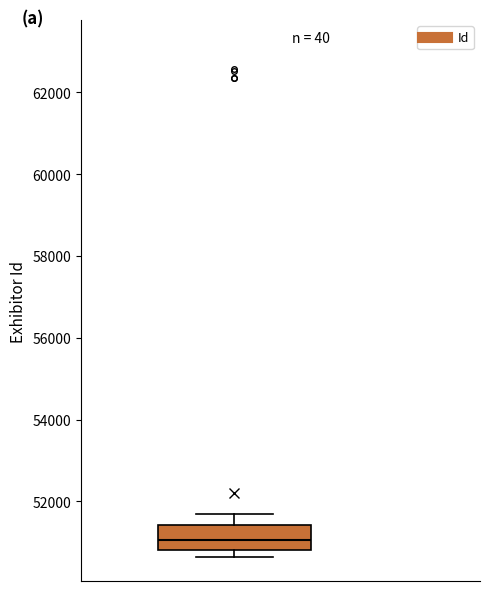

Read this box plot against the y-axis: the position of the median line, the range covered by the box, and the ends of both whiskers. The values are not printed on the chart, so give them approximately, as read against the axis.

median 51000, box 50800 to 51400, whiskers 50600 to 51800